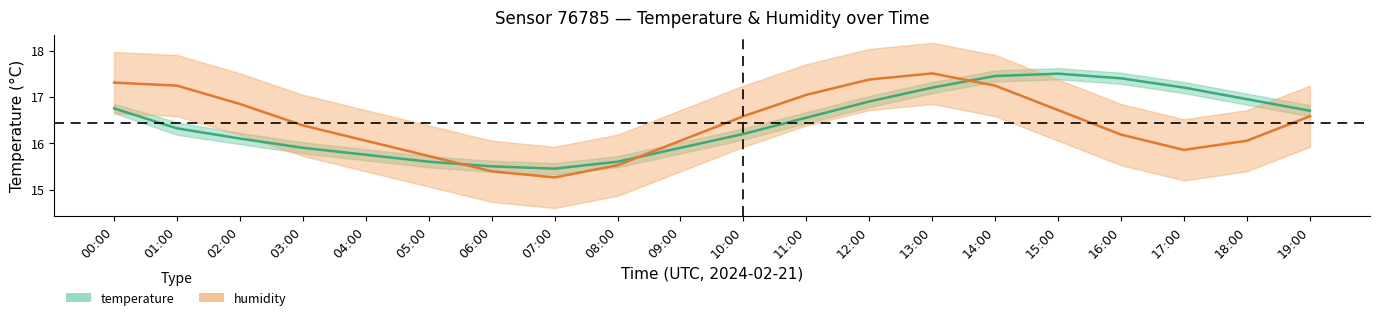

True or false: temperature_upper has more than 2 points higher than both neighbors.

False